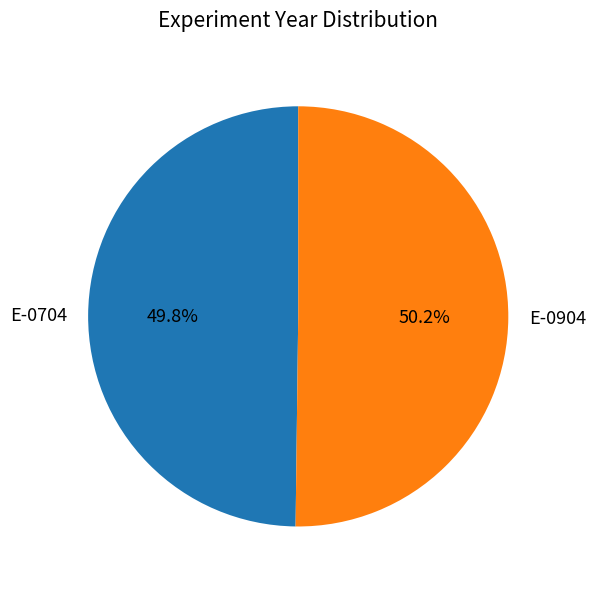

To the nearest percent, what percentage of the pie is E-0704?

50%